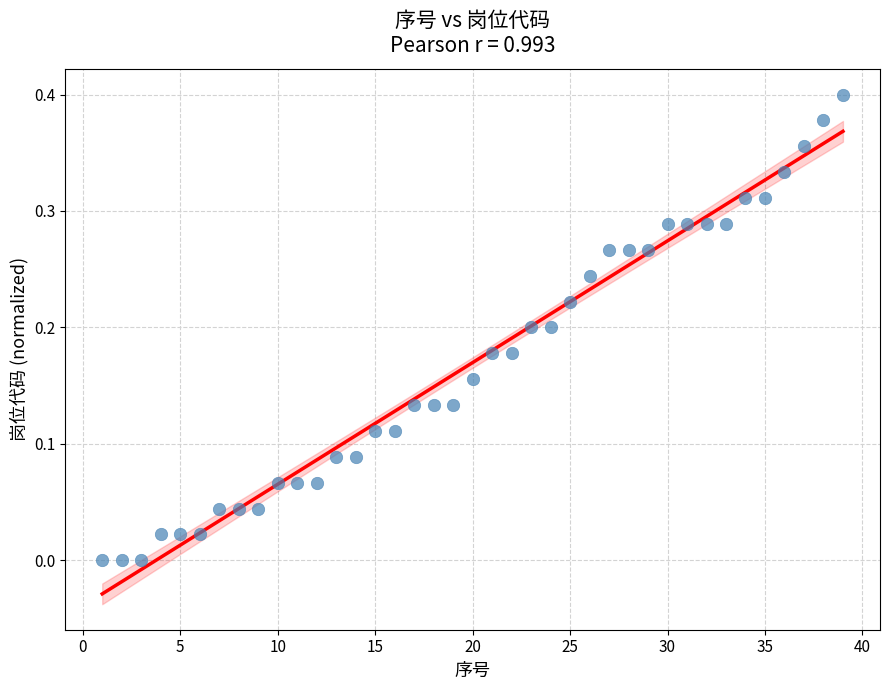

How many data points are displayed?

39